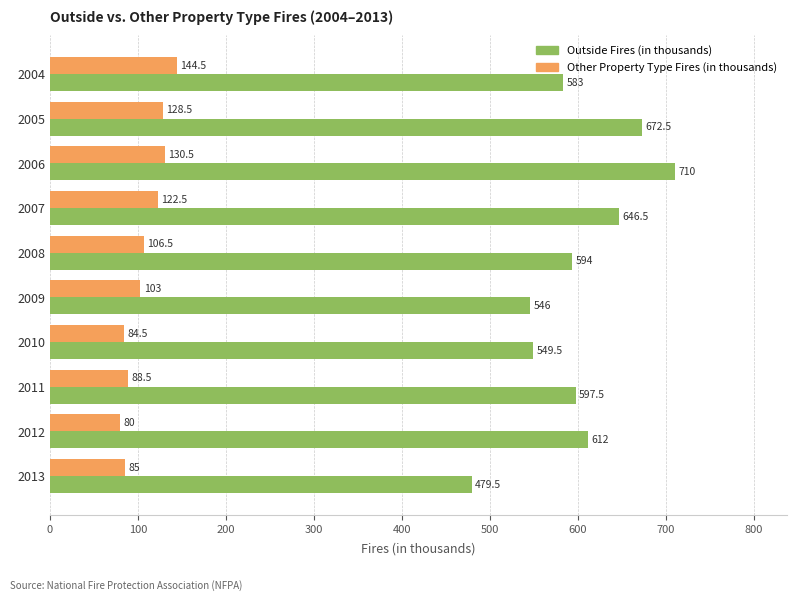

Which series has the largest range (max minus min)?

Outside Fires (in thousands)